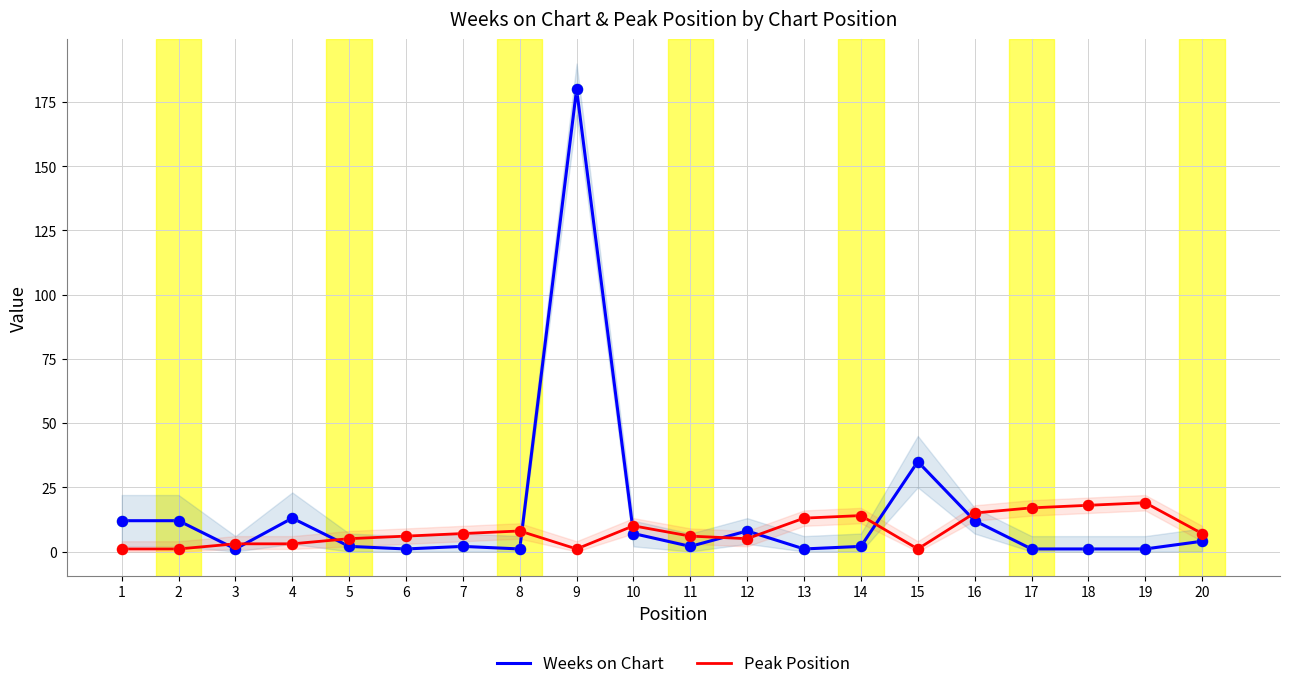

At how many categories does at least one series exceed 20?

2